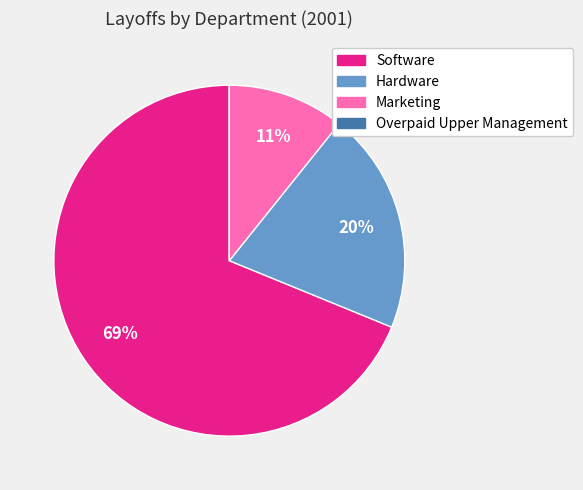

Is it true that Software is 69% of the pie?

True